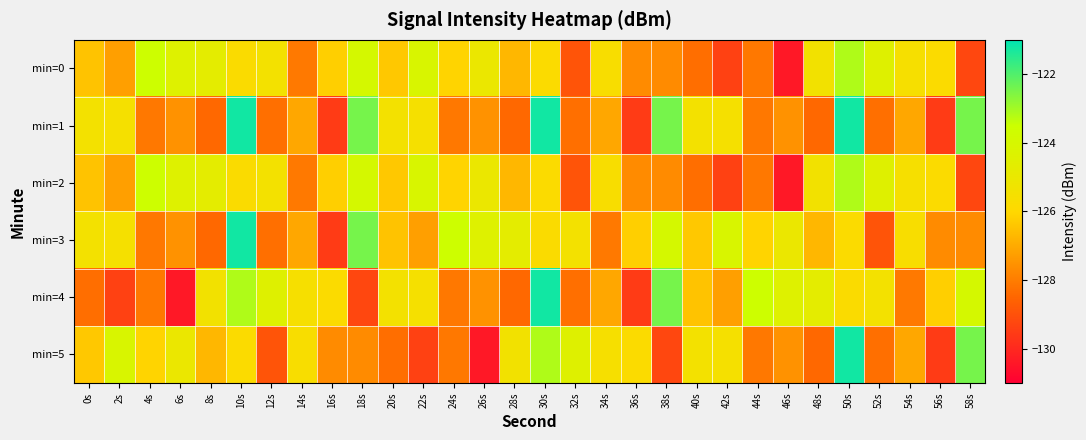

Which series has the largest range (max minus min)?

min=4